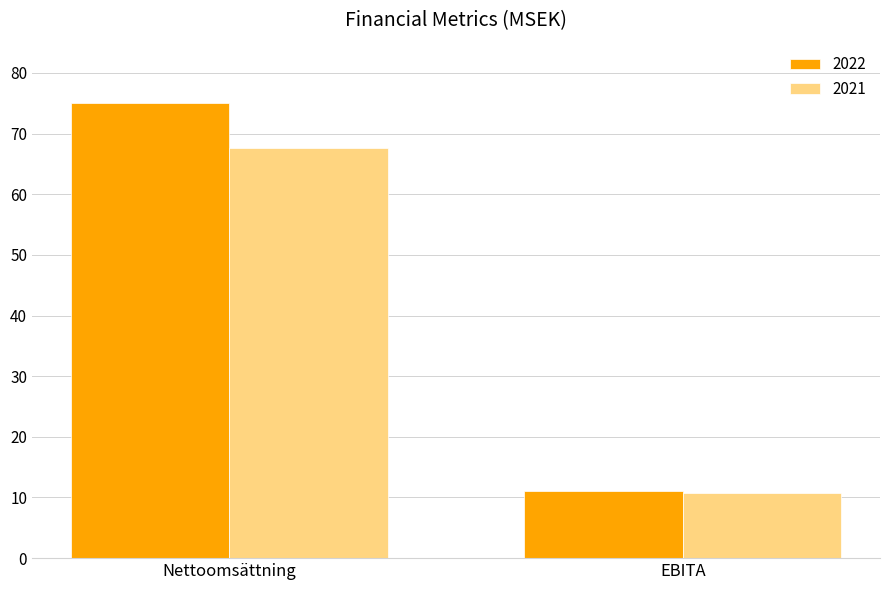

Which series has the largest range (max minus min)?

2022